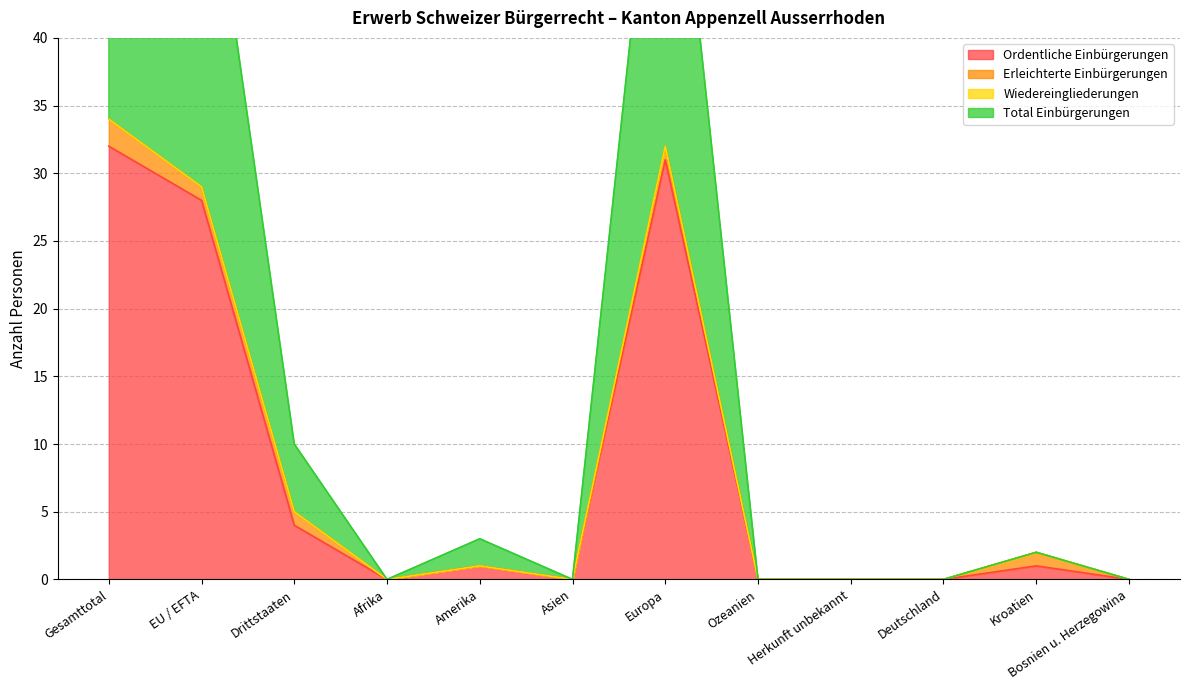

The value of Ordentliche Einbürgerungen at Europa is 11. True or false?

False